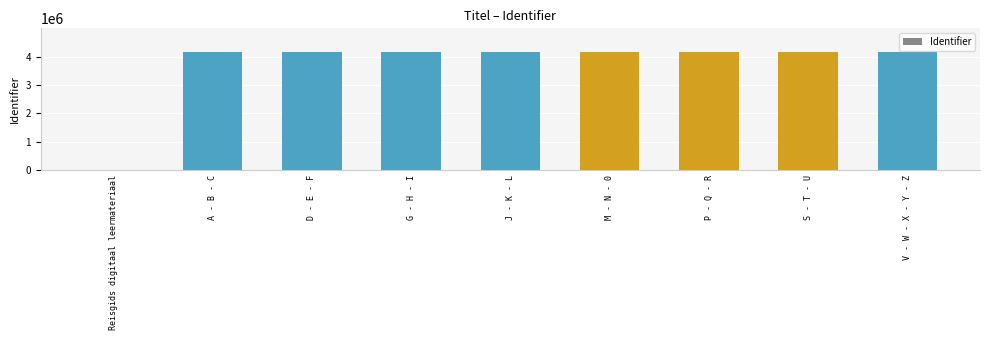

What is the sum of the values at P - Q - R and D - E - F?

8328631